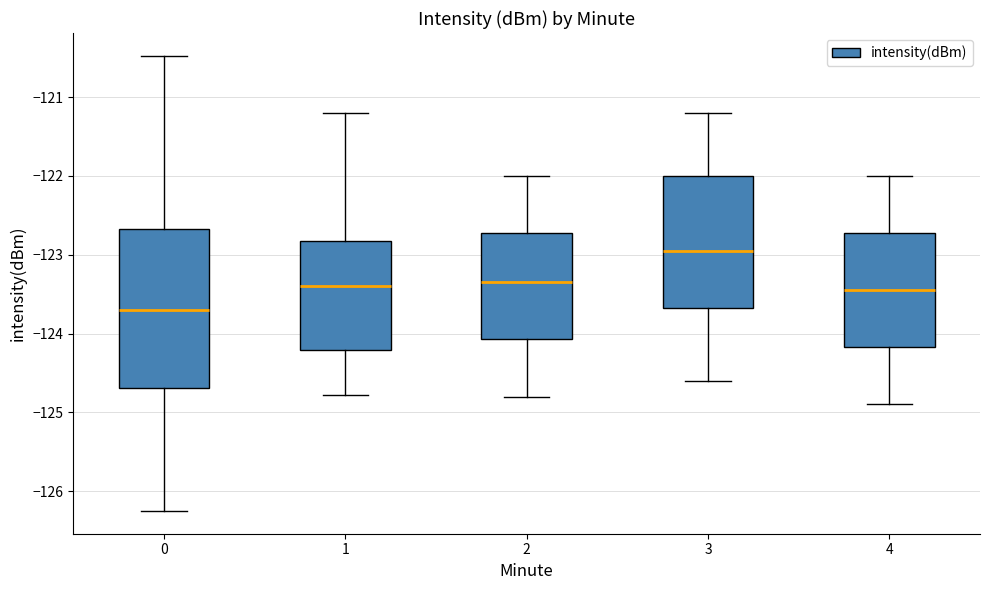

Reading left to right, read every box against the y-axis: the position of its median line, the range the box covers, and the ends of its whiskers. The values are not printed on the chart, so give them approximately, as read against the axis.

0: median -123.7, box -124.7 to -122.7, whiskers -126.3 to -120.5
1: median -123.4, box -124.2 to -122.8, whiskers -124.8 to -121.2
2: median -123.3, box -124.1 to -122.7, whiskers -124.8 to -122.0
3: median -122.9, box -123.7 to -122.0, whiskers -124.6 to -121.2
4: median -123.4, box -124.2 to -122.7, whiskers -124.9 to -122.0